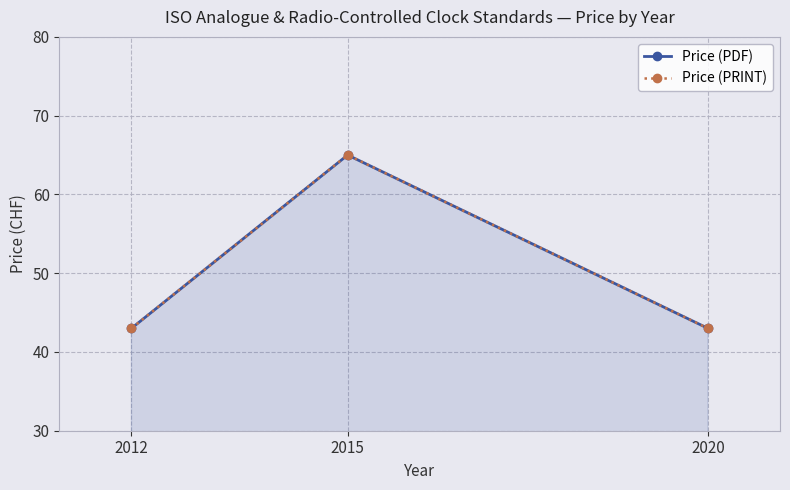

What are all the series names shown in the legend?

Price (PDF), Price (PRINT)